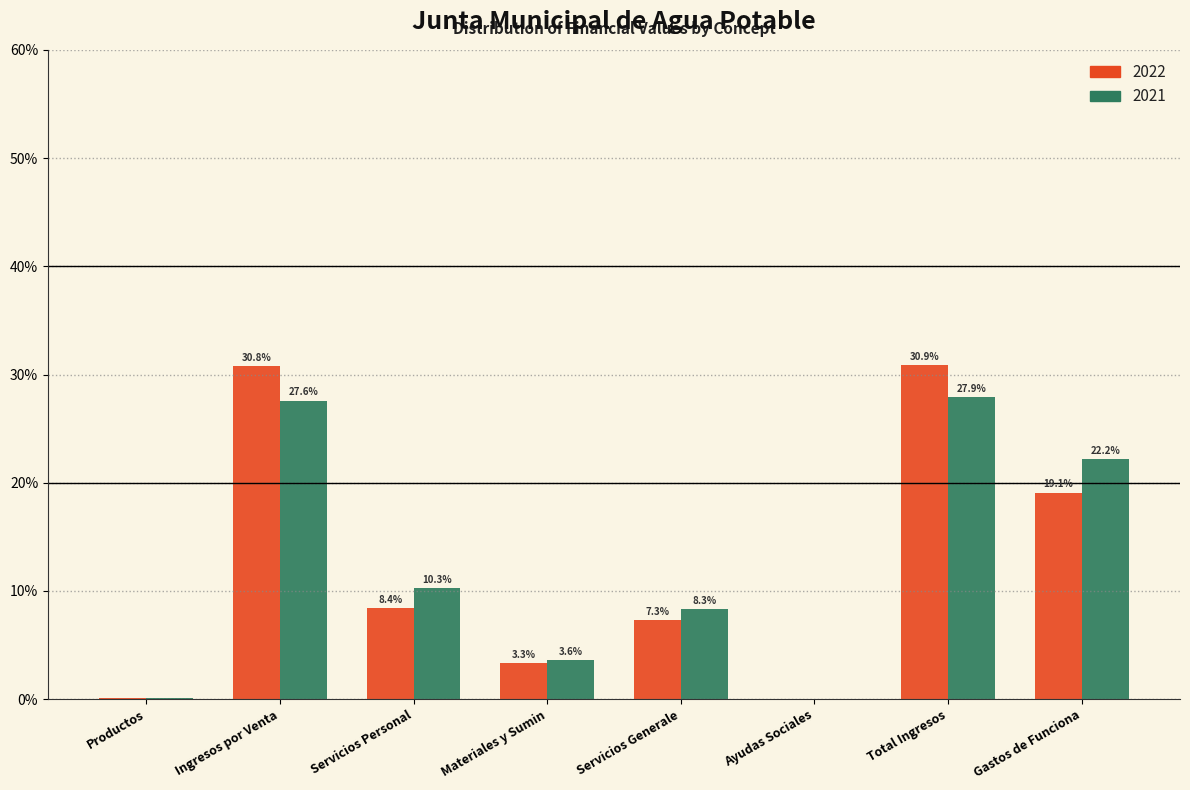

What is the maximum value shown in the chart?

30.9